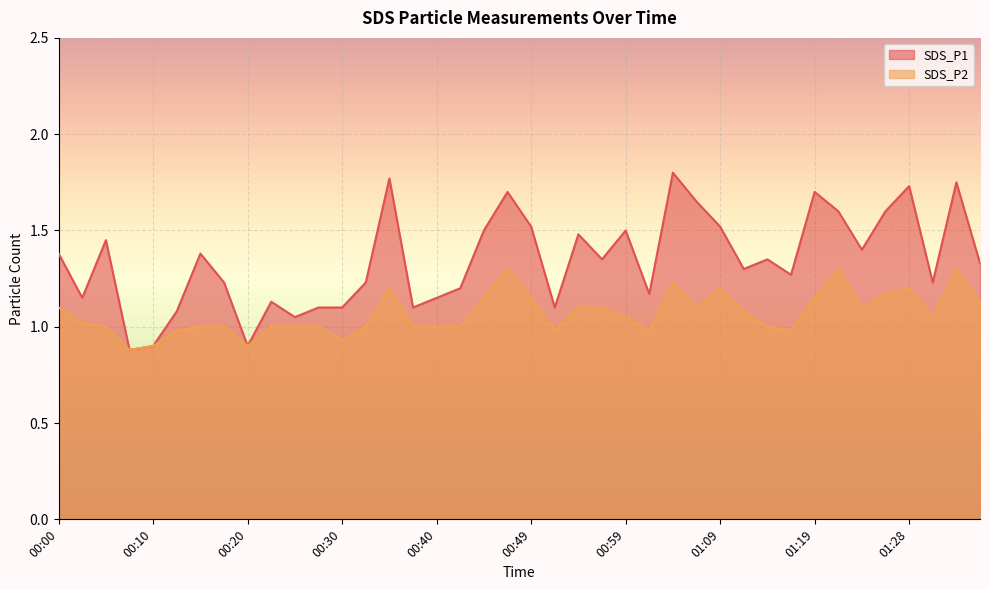

True or false: SDS_P1 has more than 2 interior local peaks.

True